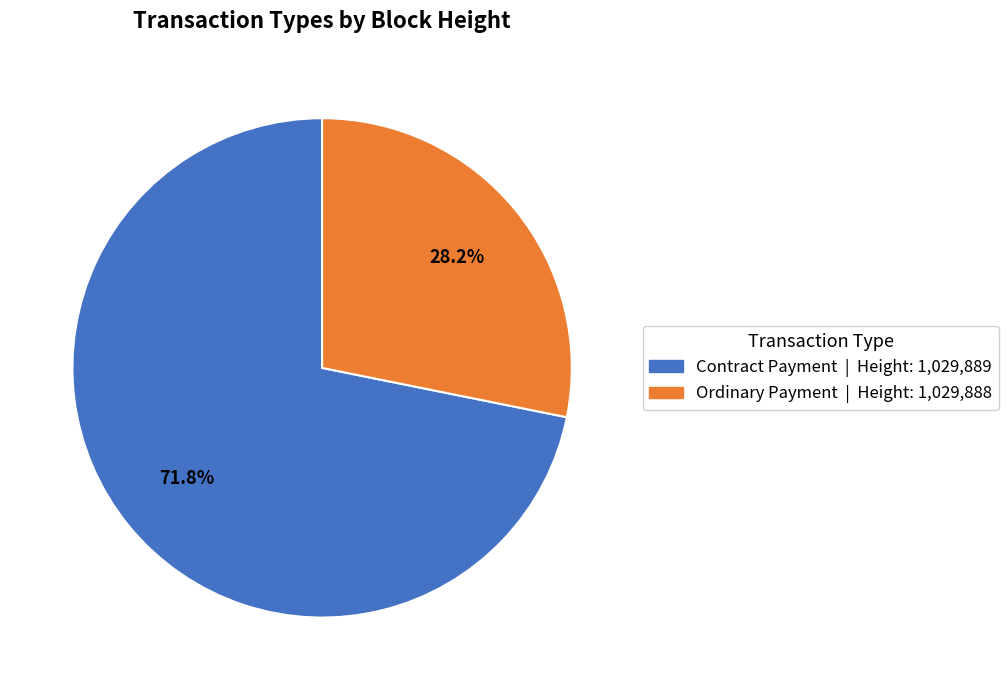

Does any single category account for the majority?

Yes